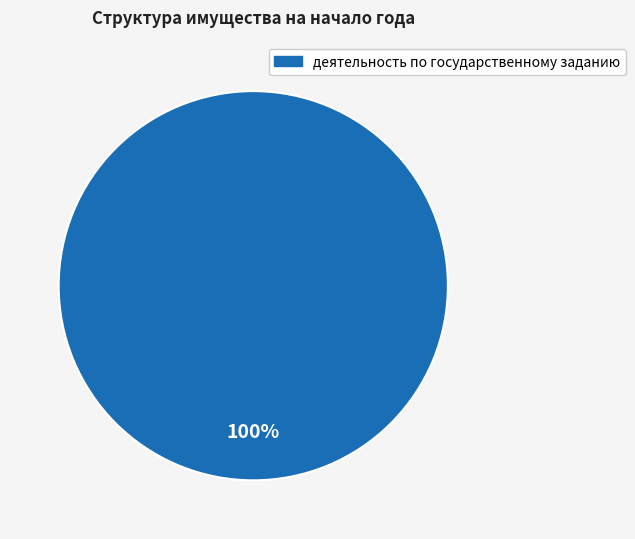

Does any single category account for the majority?

Yes